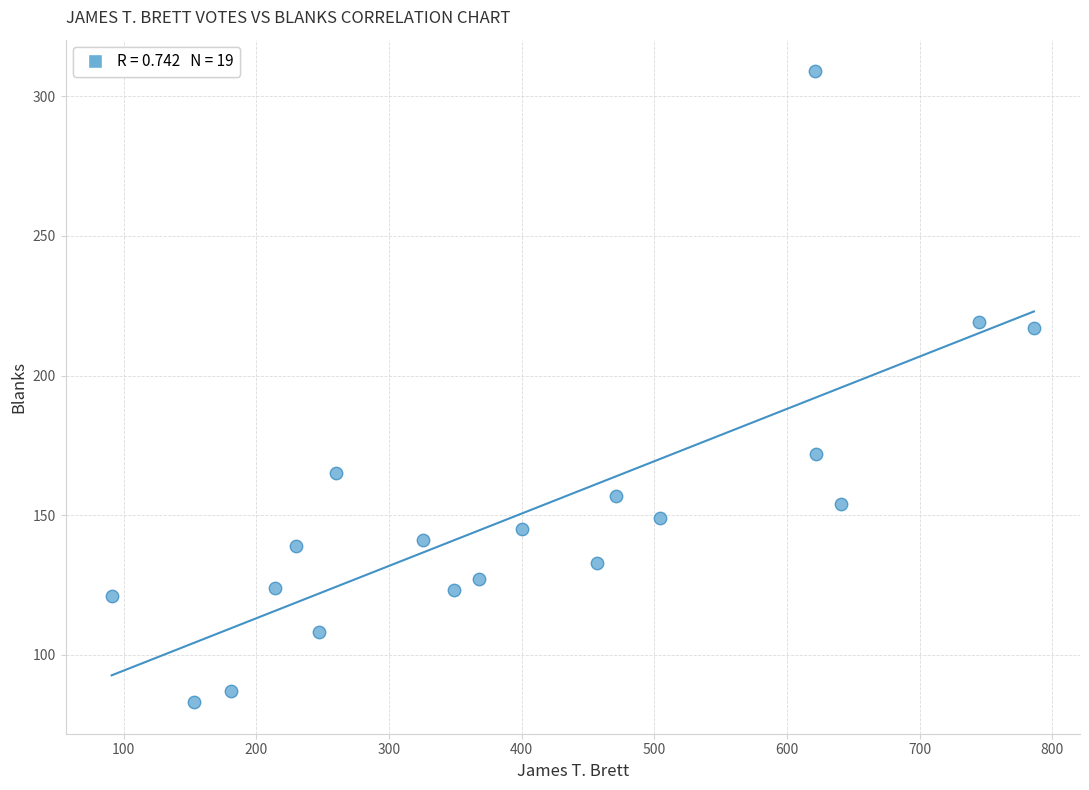

What is the range of Y values (max minus min)?

226